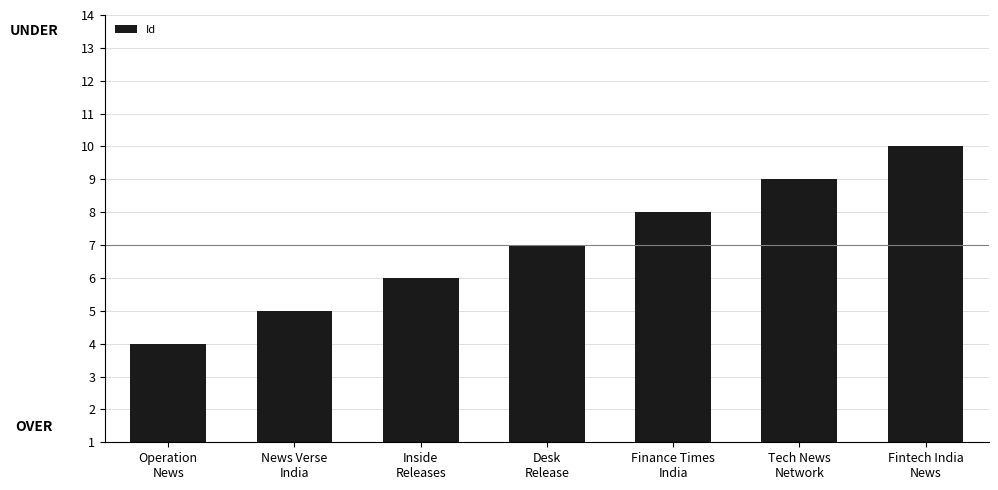

Is it true that the value at Fintech India
News is 10?

True